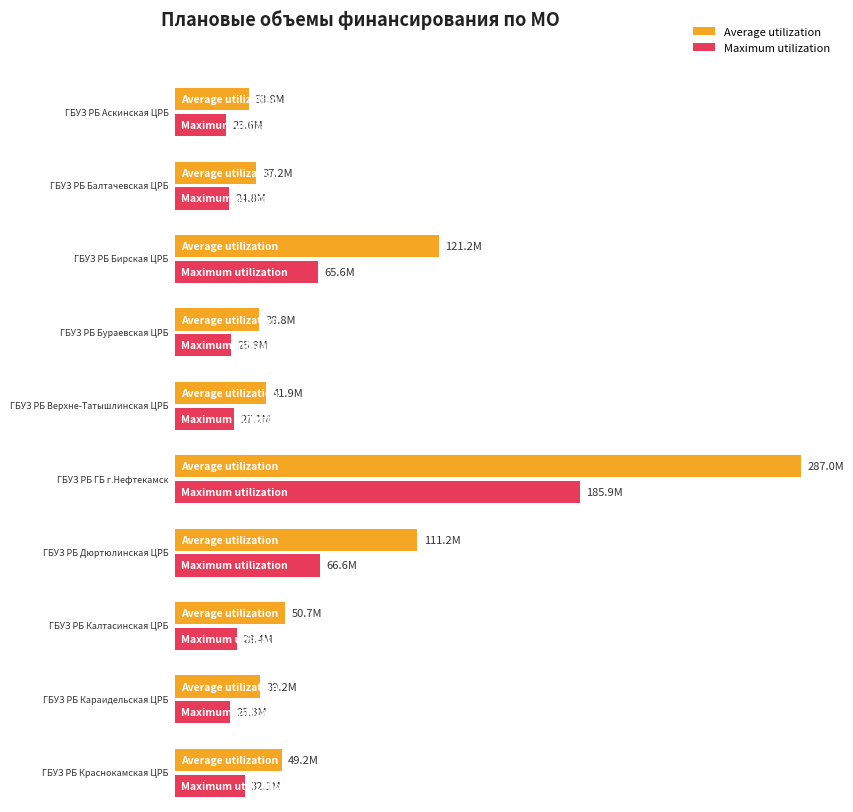

How many data points in Average utilization are above 49153424?

4